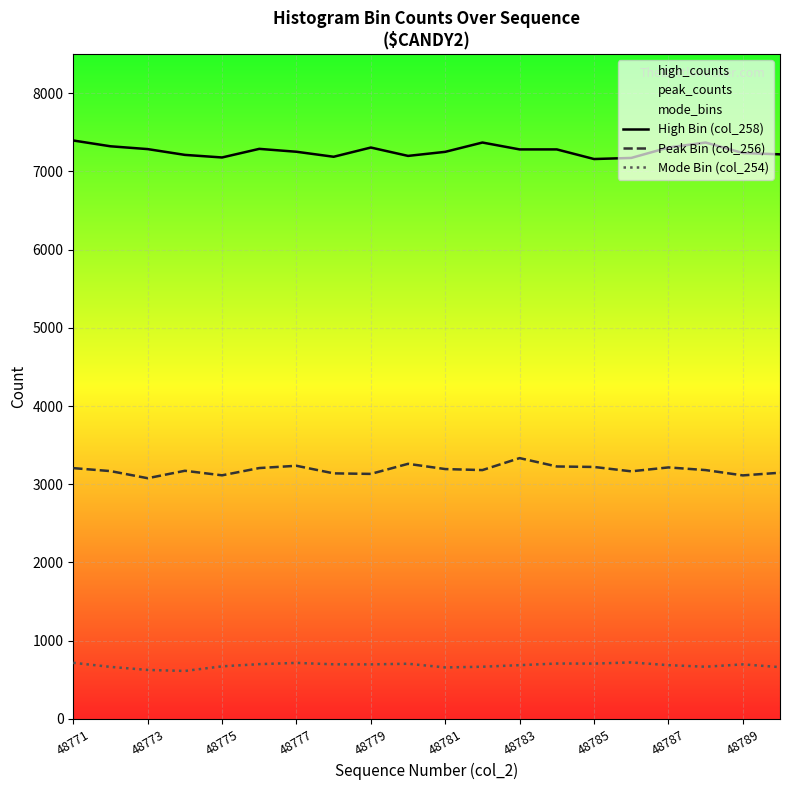

Is this an area chart (filled region under the line)?

No